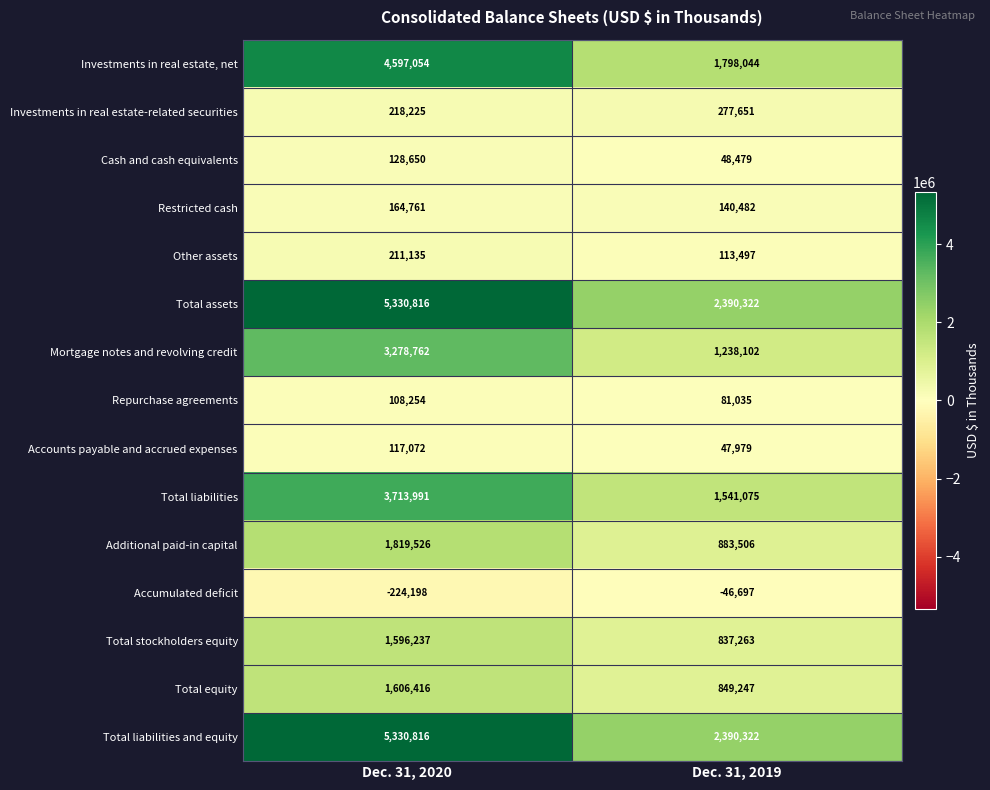

Reading left to right, list all the values displayed in this chart.

Investments in real estate, net: 4597054	1798044
Investments in real estate-related securities: 218225	277651
Cash and cash equivalents: 128650	48479
Restricted cash: 164761	140482
Other assets: 211135	113497
Total assets: 5330816	2390322
Mortgage notes and revolving credit: 3278762	1238102
Repurchase agreements: 108254	81035
Accounts payable and accrued expenses: 117072	47979
Total liabilities: 3713991	1541075
Additional paid-in capital: 1819526	883506
Accumulated deficit: -224198	-46697
Total stockholders equity: 1596237	837263
Total equity: 1606416	849247
Total liabilities and equity: 5330816	2390322